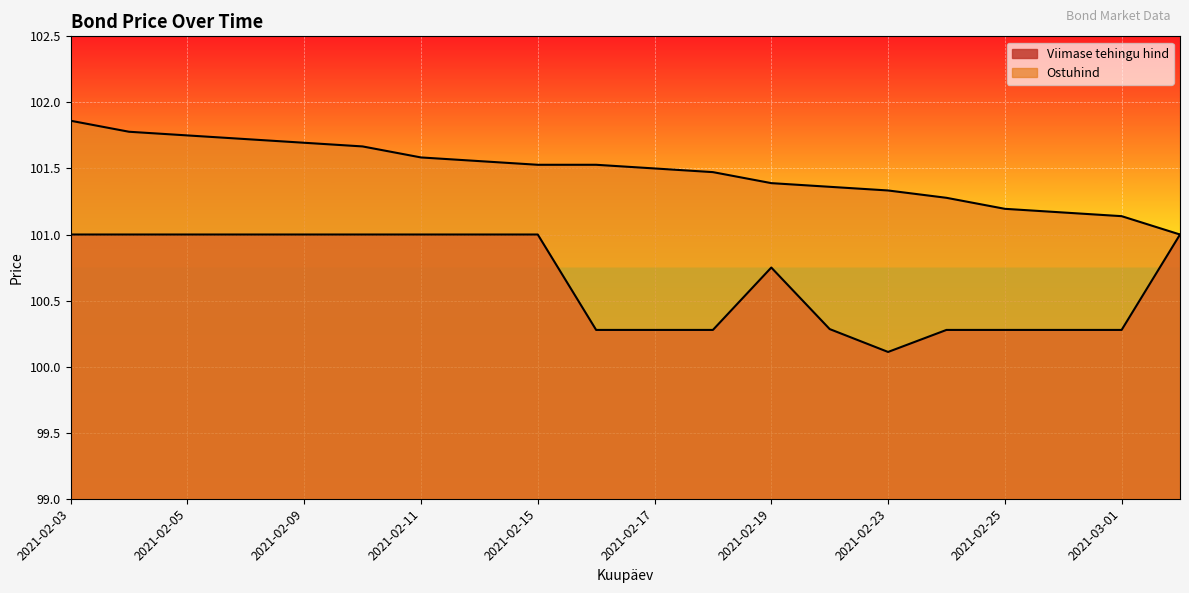

At which category is the sum across all series the highest?

2021-02-03